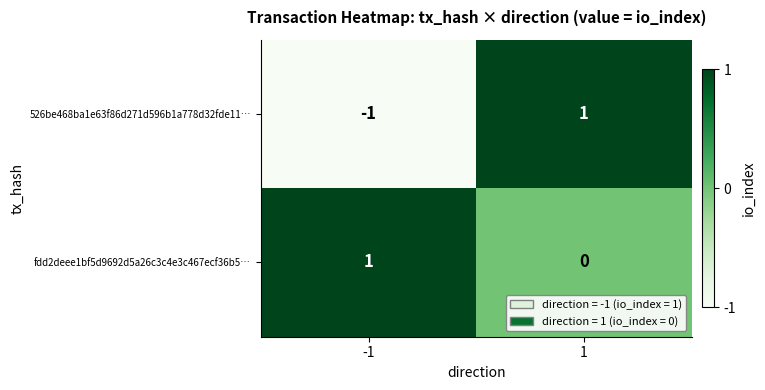

Which series has the largest range (max minus min)?

526be468ba1e63f86d271d596b1a778d32fde11…